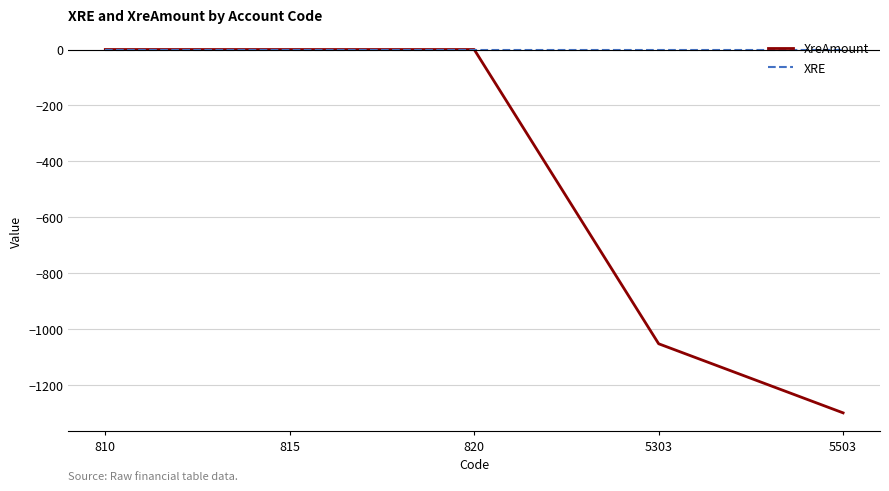

What is the value of the XRE point at the 1st from the left?

-1.0